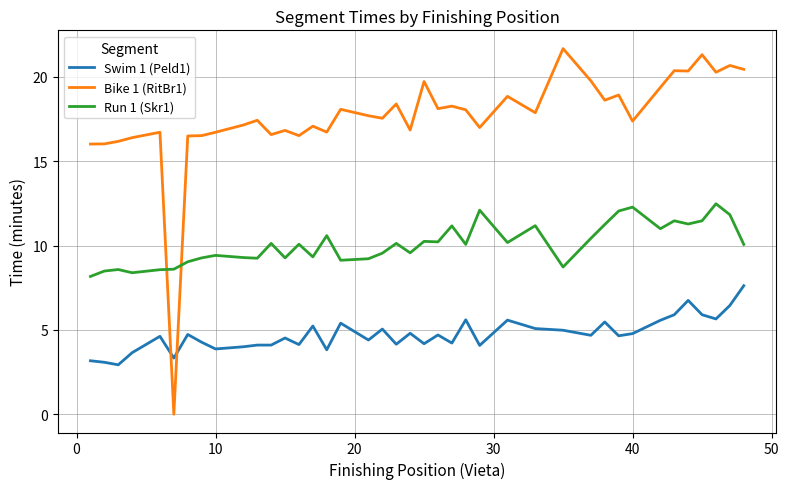

What is the greatest value displayed?

21.7